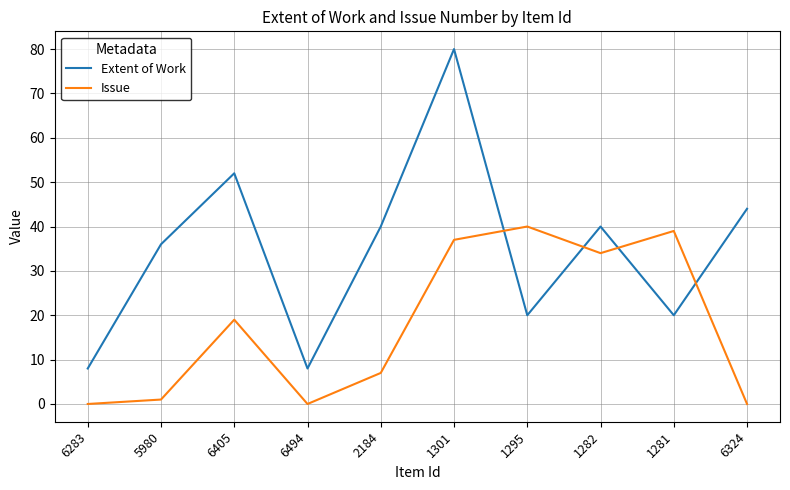

True or false: Issue has more than 1 points higher than both neighbors.

True